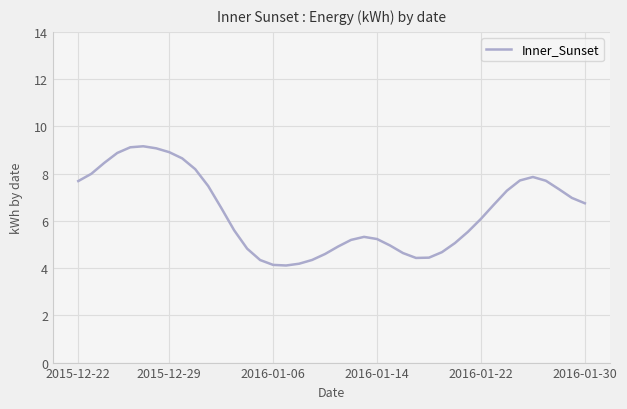

What is the difference between the maximum and minimum values?

5.0